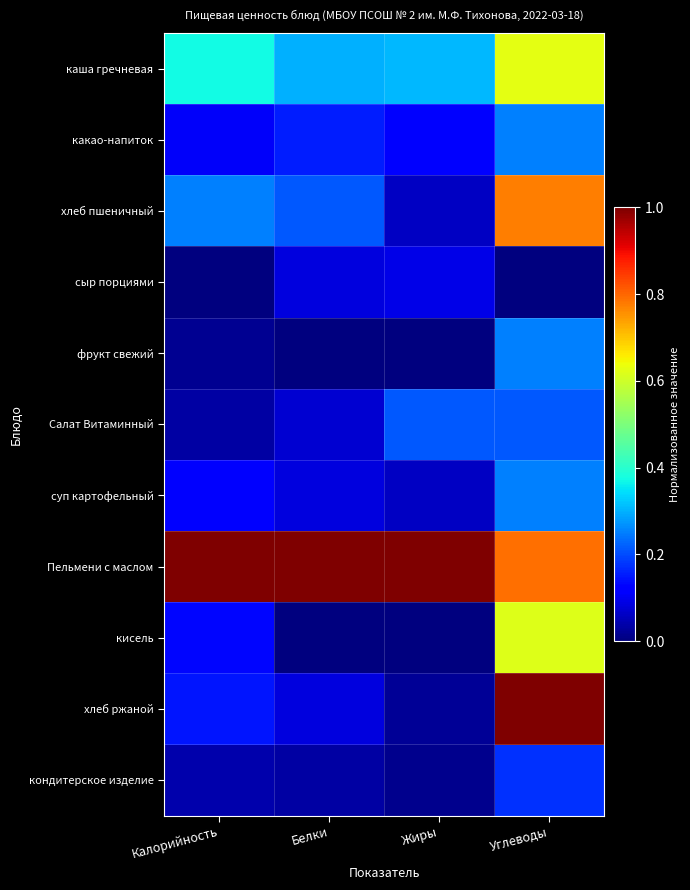

Rank the series at Углеводы from lowest to highest value.

сыр порциями, кондитерское изделие, Салат Витаминный, какао-напиток, фрукт свежий, суп картофельный, кисель, каша гречневая, хлеб пшеничный, Пельмени с маслом, хлеб ржаной